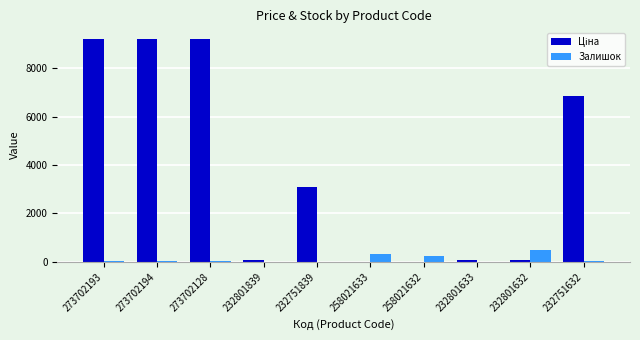

True or false: Залишок has a value of 34.0 at 273702128.

True